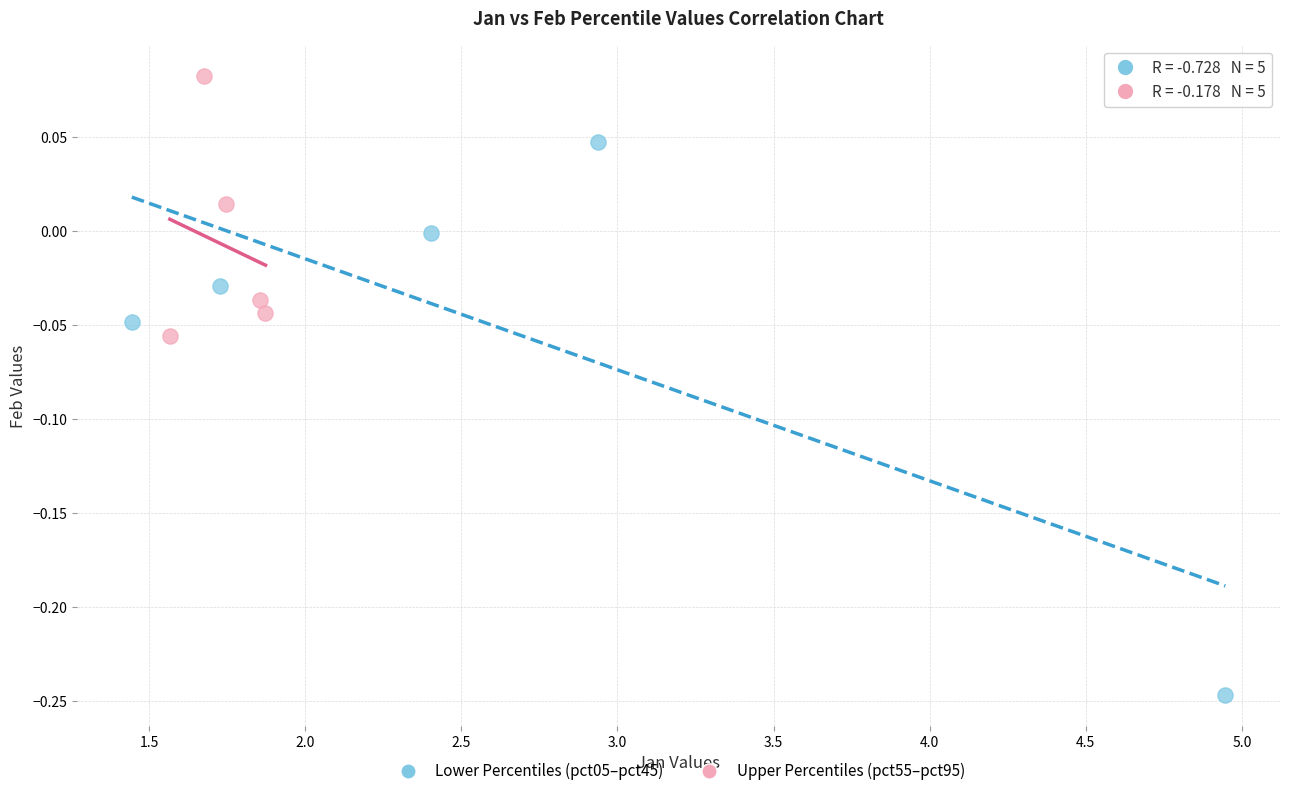

Which series reaches the minimum Y coordinate?

Lower Percentiles (pct05–pct45)